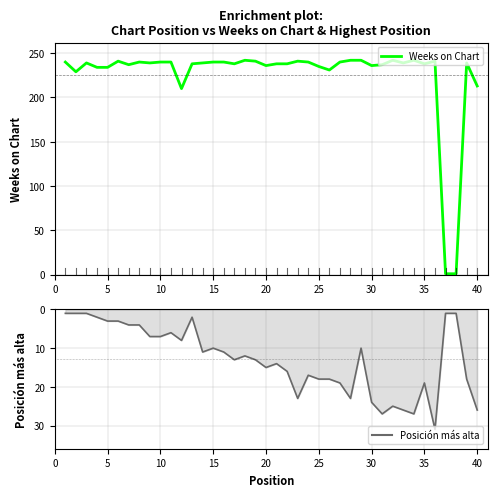

What is the maximum value shown in the chart?

242